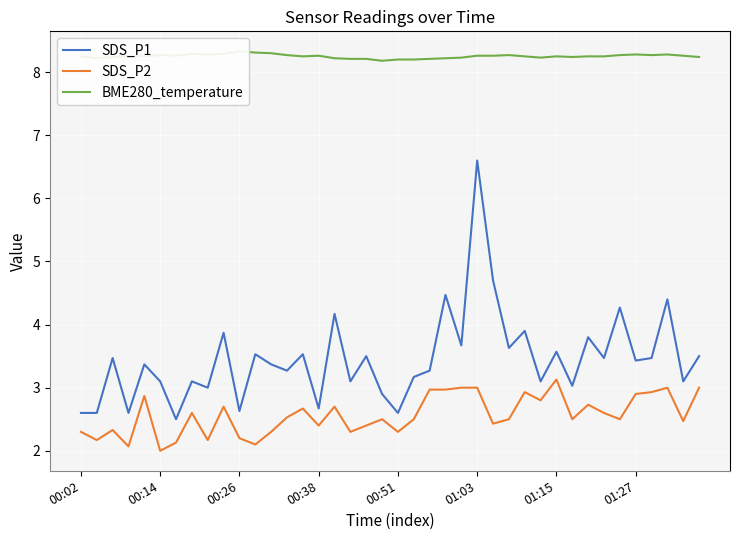

What is the minimum value for SDS_P2?

2.0